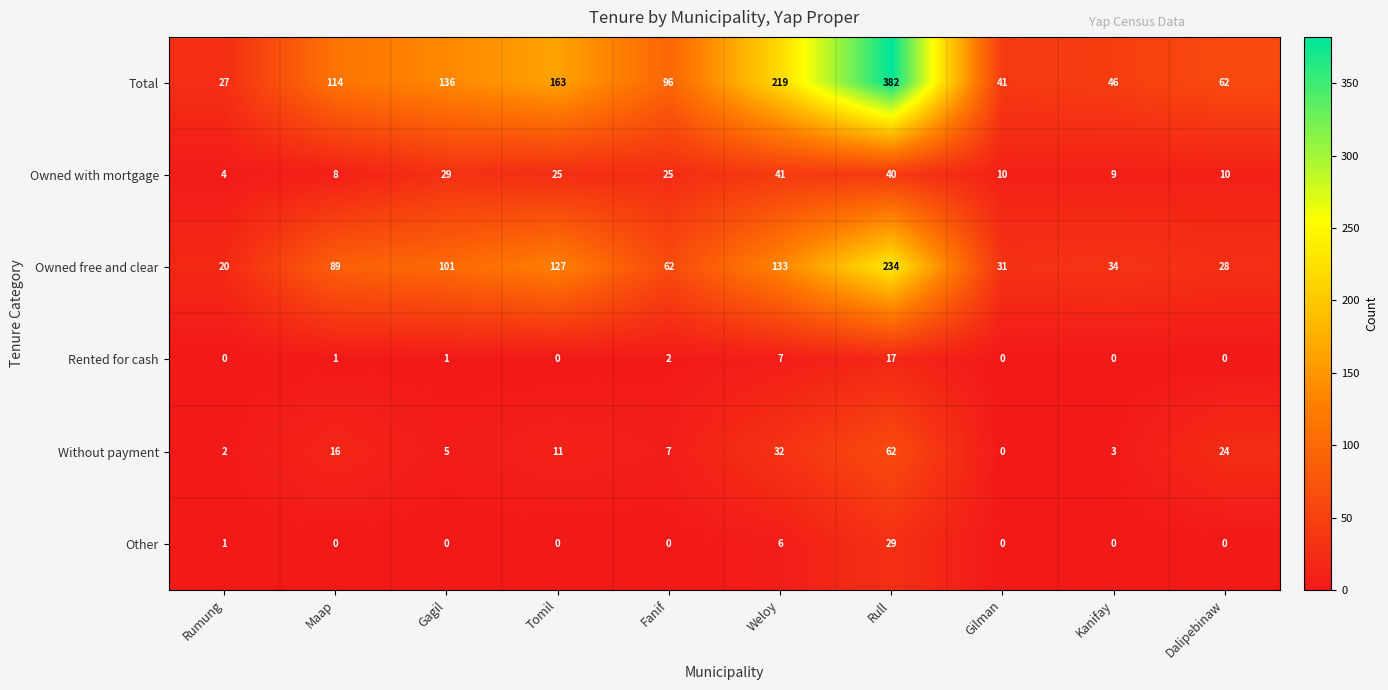

Rank the series by their maximum value, from highest to lowest.

Total, Owned free and clear, Without payment, Owned with mortgage, Other, Rented for cash